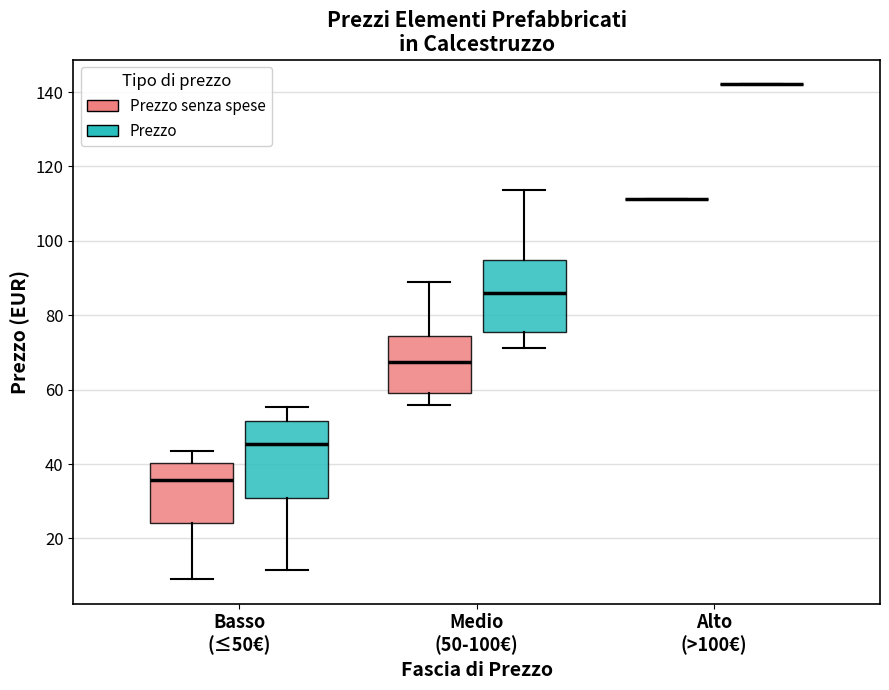

Reading left to right, transcribe this box plot: for each box, give where its median line is, the range the box spans, and where its two whiskers end, as read against the y-axis. The values are not printed on the chart, so give them approximately, as read against the axis.

Basso (≤50€) (Prezzo senza spese): median 36, box 24 to 40, whiskers 10 to 44
Basso (≤50€) (Prezzo): median 46, box 30 to 52, whiskers 12 to 56
Medio (50-100€) (Prezzo senza spese): median 68, box 60 to 74, whiskers 56 to 90
Medio (50-100€) (Prezzo): median 86, box 76 to 94, whiskers 72 to 114
Alto (>100€) (Prezzo senza spese): box collapsed to a line at 112, whiskers 112 to 112
Alto (>100€) (Prezzo): box collapsed to a line at 142, whiskers 142 to 142